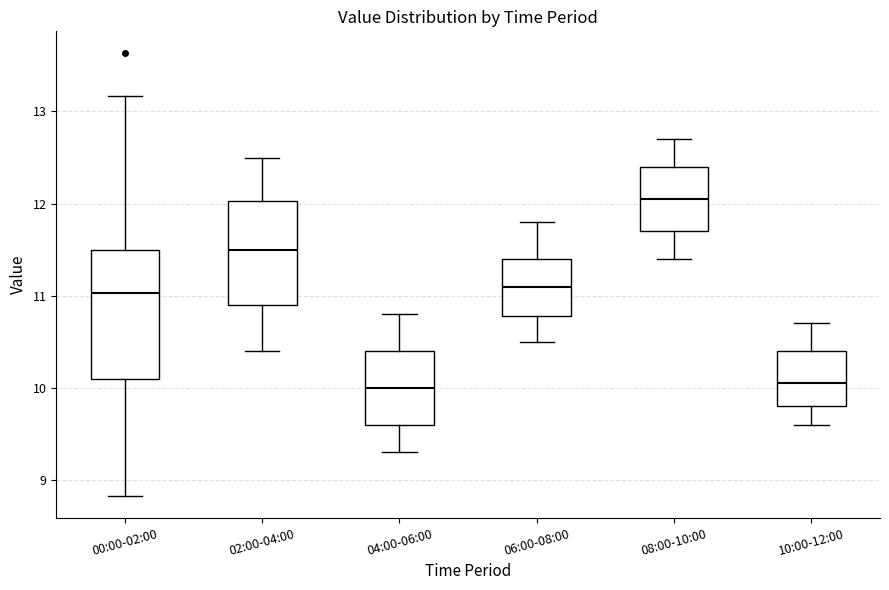

Comparing the boxes themselves (not the whiskers), which one is the tallest?

00:00-02:00